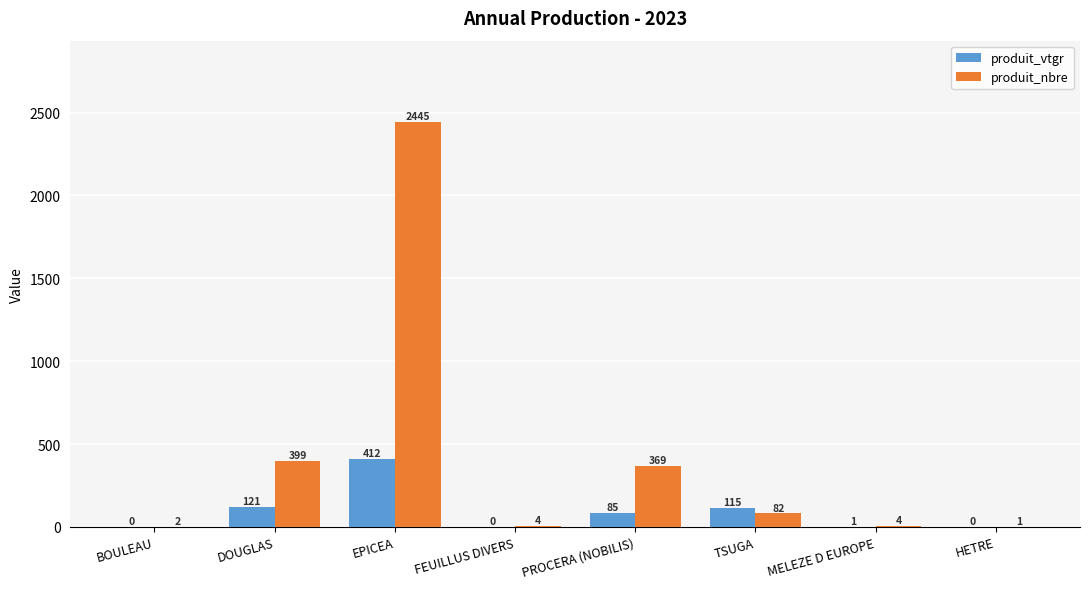

At which label is produit_nbre closest to 1223?

DOUGLAS